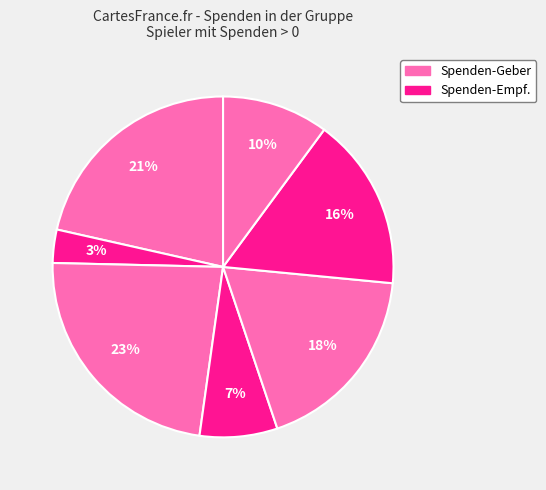

How many slices are in this pie chart?

7